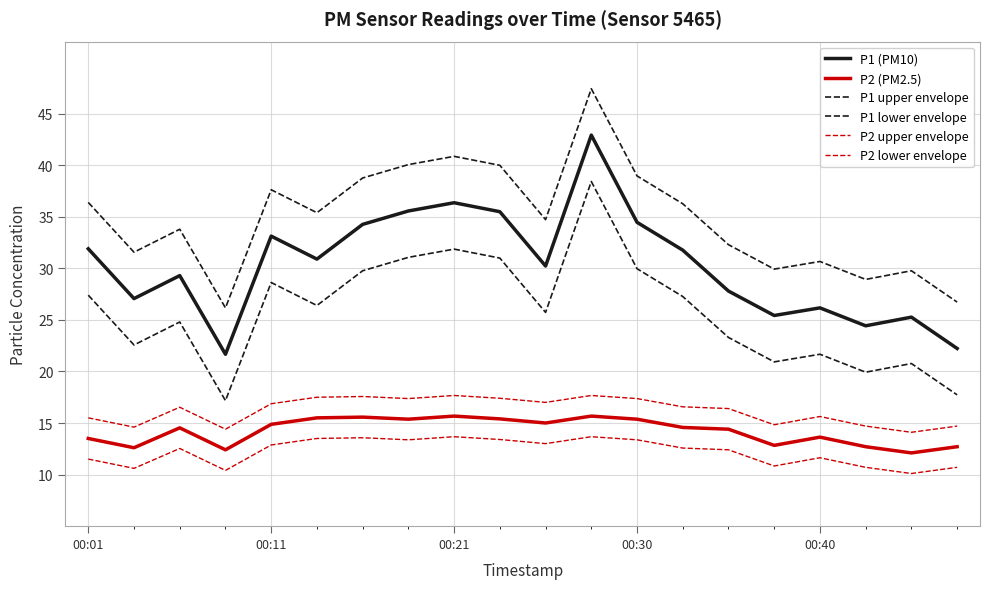

Is this an area chart (filled region under the line)?

No